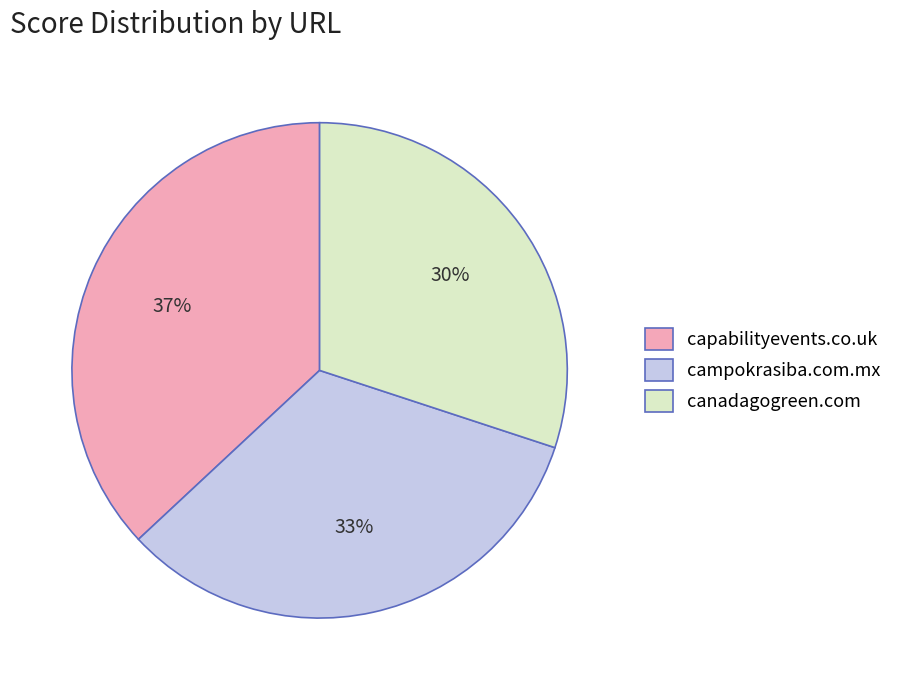

How many segments does this pie chart have?

3